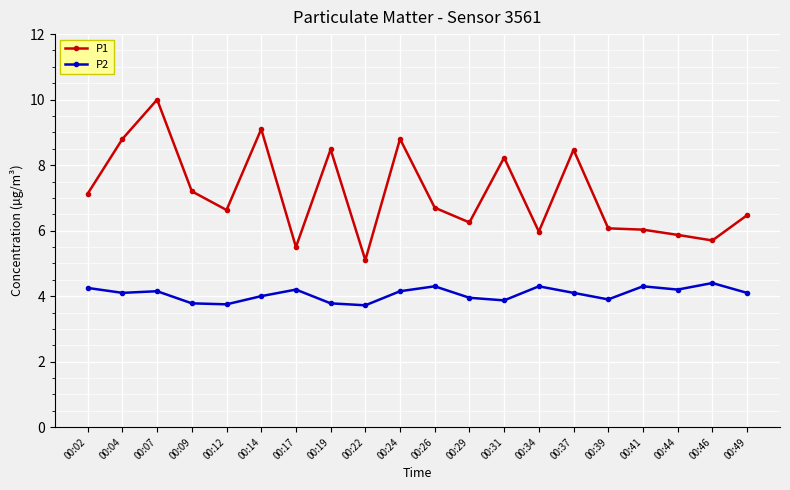

At which category is the sum across all series the highest?

00:07